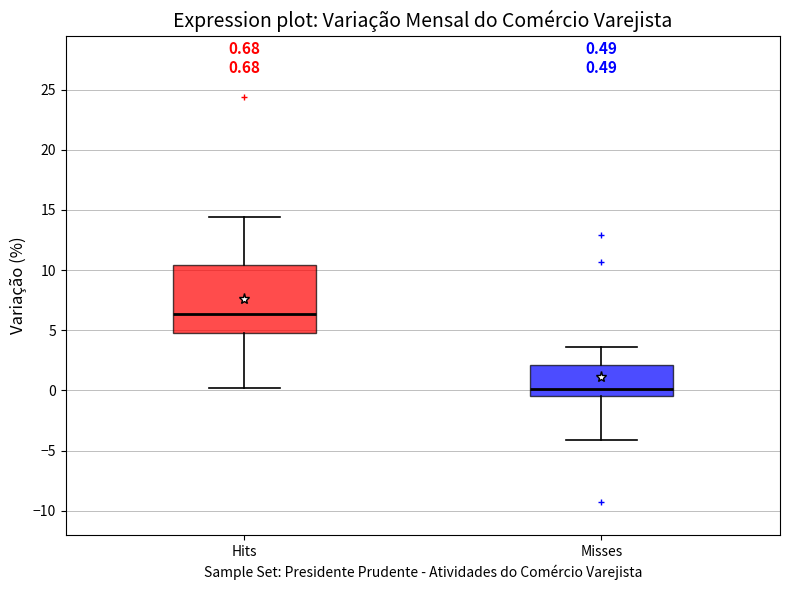

Which box's median line is the lowest?

Misses